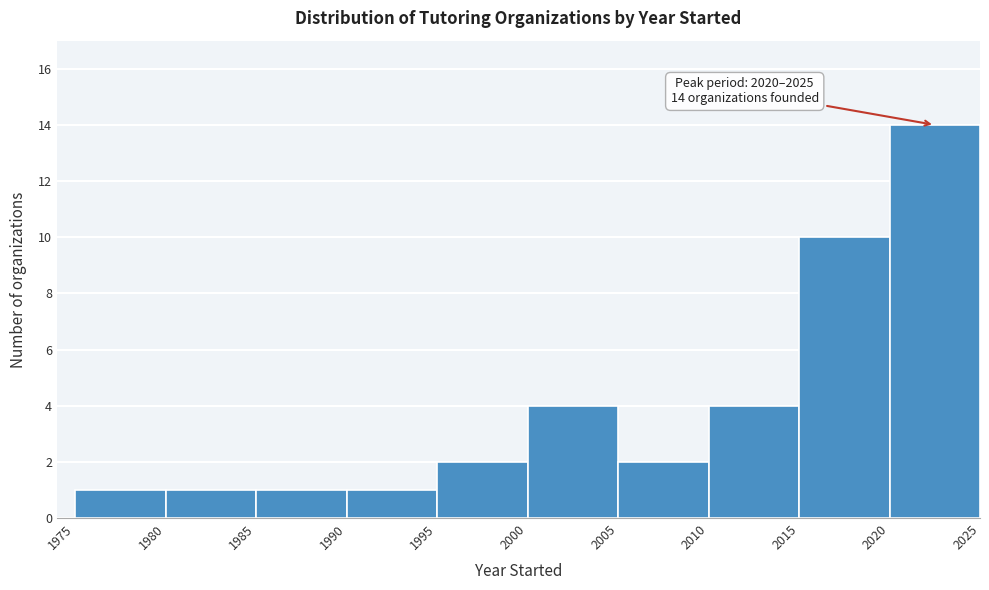

Which range on the x-axis has the tallest bar?

2020 to 2025